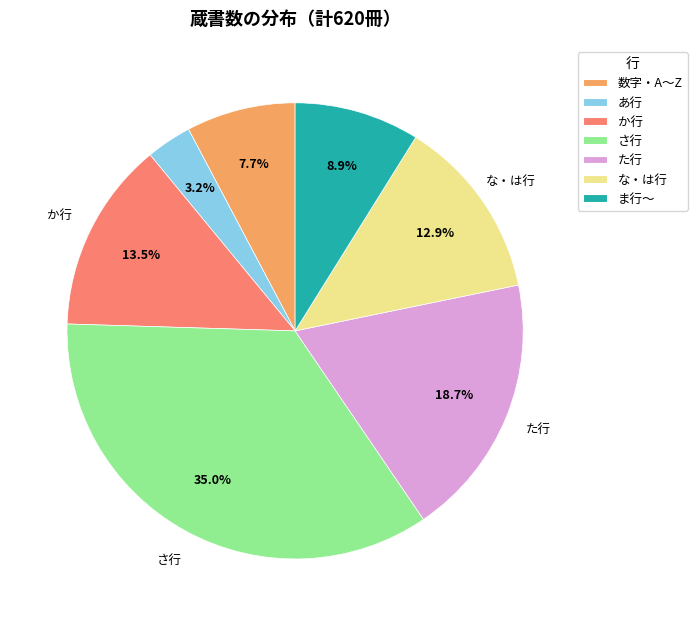

To the nearest percent, what is the difference between the largest and smallest slice percentages?

32%